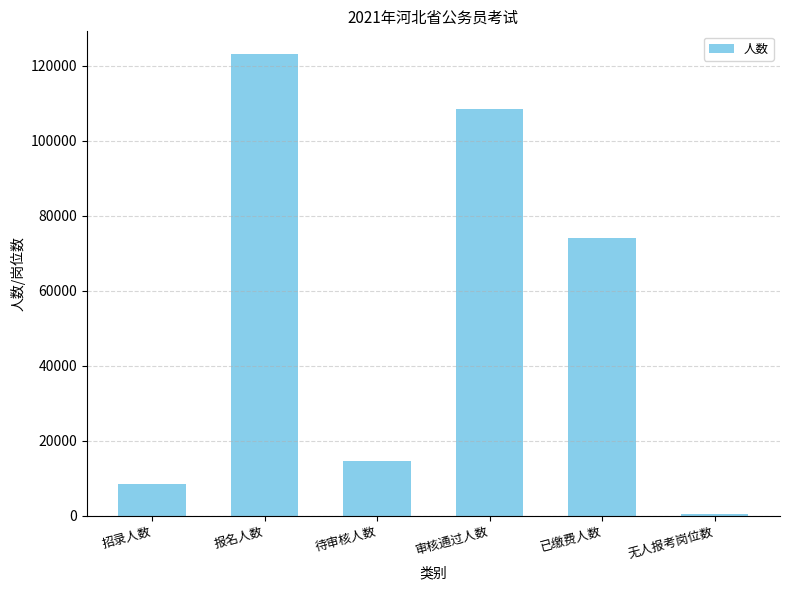

The chart shows a value of 122986 at 报名人数. True or false?

True